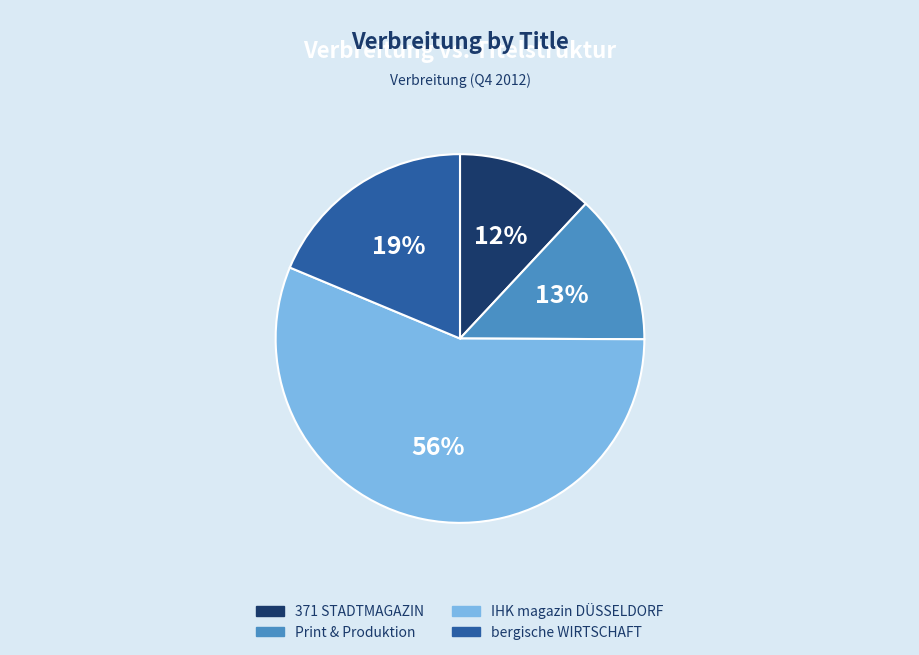

The 371 STADTMAGAZIN slice represents 22% of the pie. True or false?

False